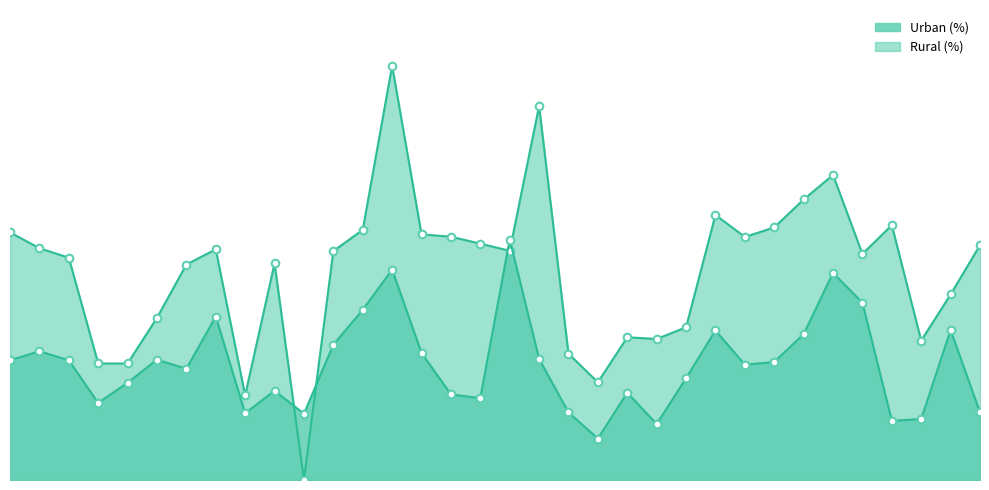

Which series has the largest total across all categories?

Rural (%)